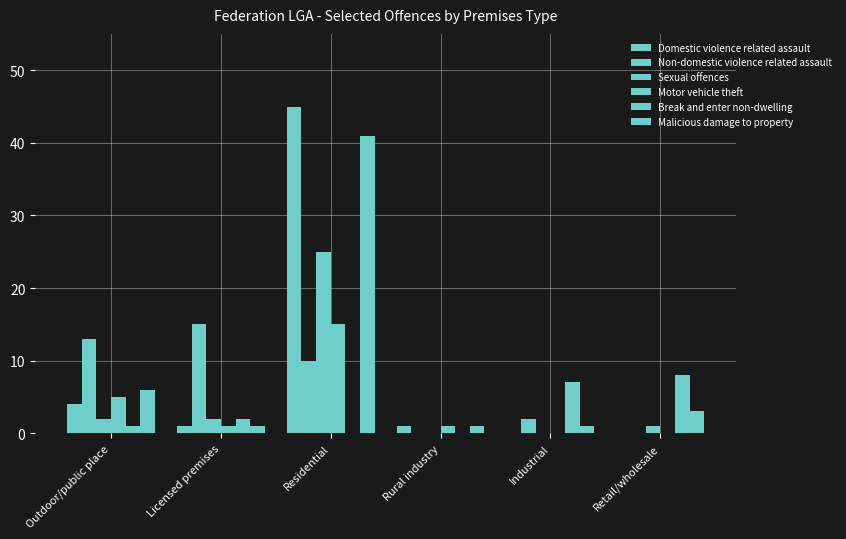

Count the number of categories in the chart.

6